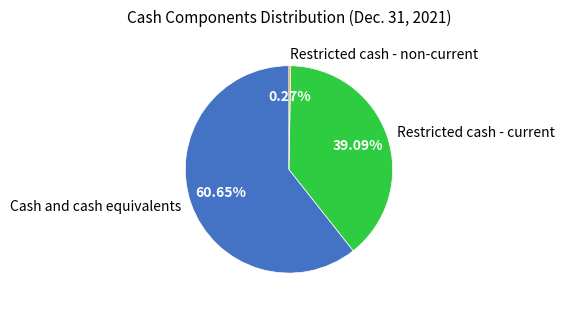

Is it true that Cash and cash equivalents is 50% of the pie?

False